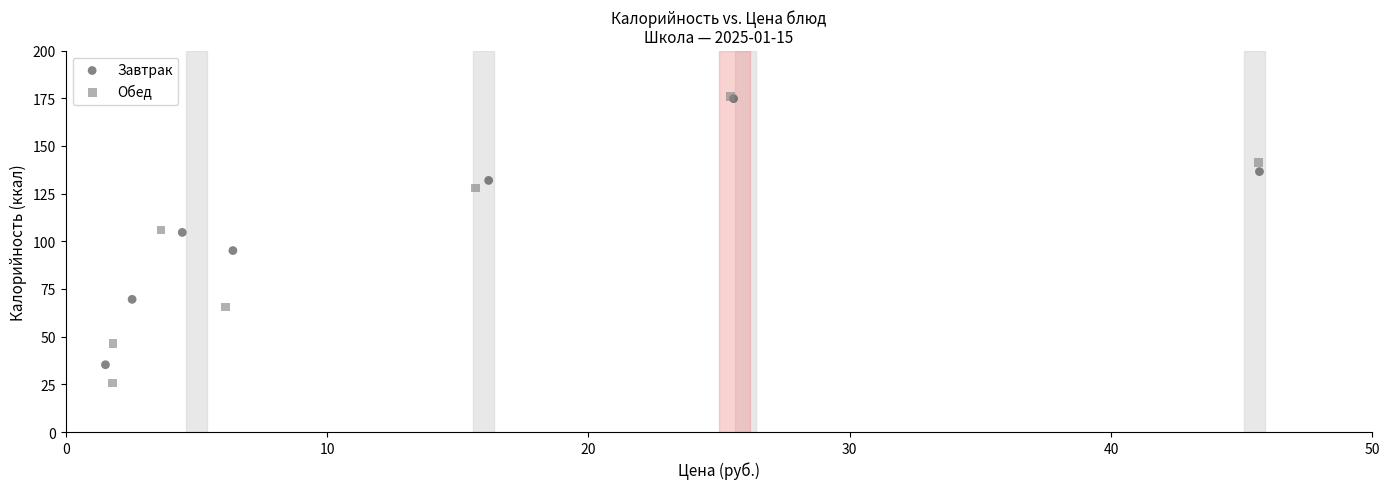

Which series contains the lowest Y value?

Обед